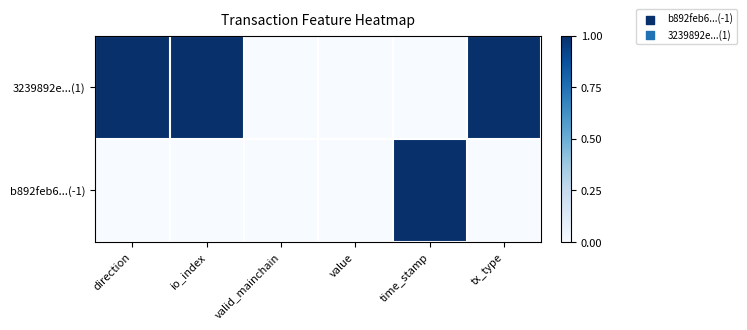

At which category is the sum across all series the highest?

direction